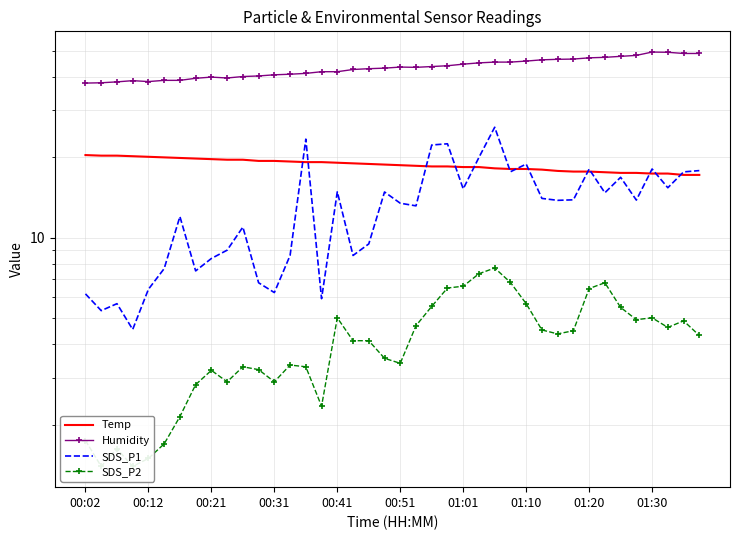

What is the approximate value of Temp at 00:12?

20.3